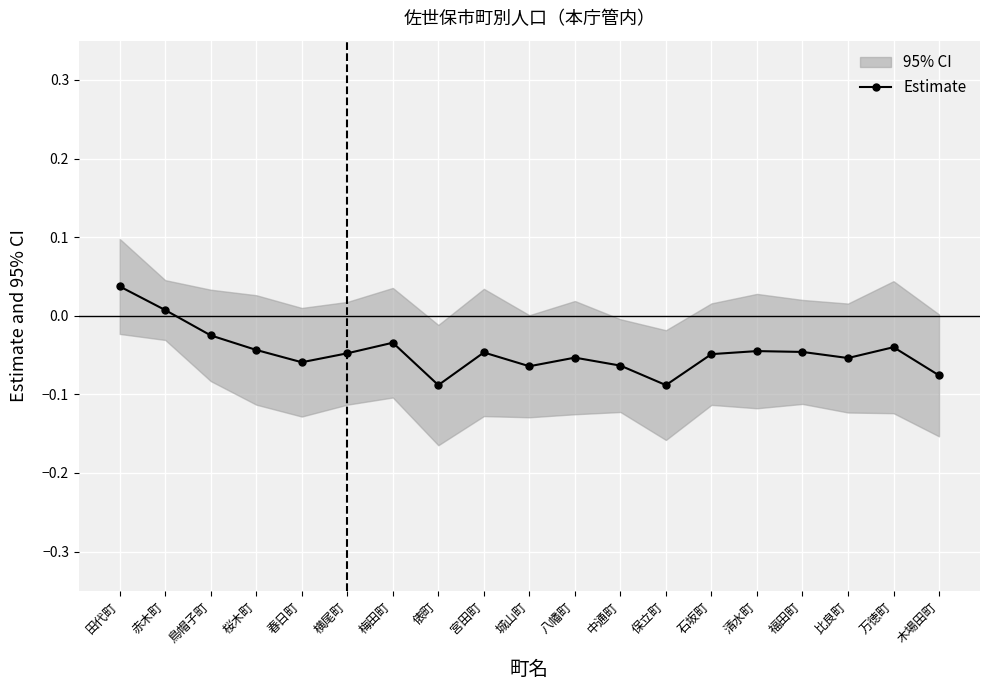

Reading left to right, what are all the values shown in this chart?

0.0	0.0	-0.0	-0.0	-0.1	-0.0	-0.0	-0.1	-0.0	-0.1	-0.1	-0.1	-0.1	-0.0	-0.0	-0.0	-0.1	-0.0	-0.1